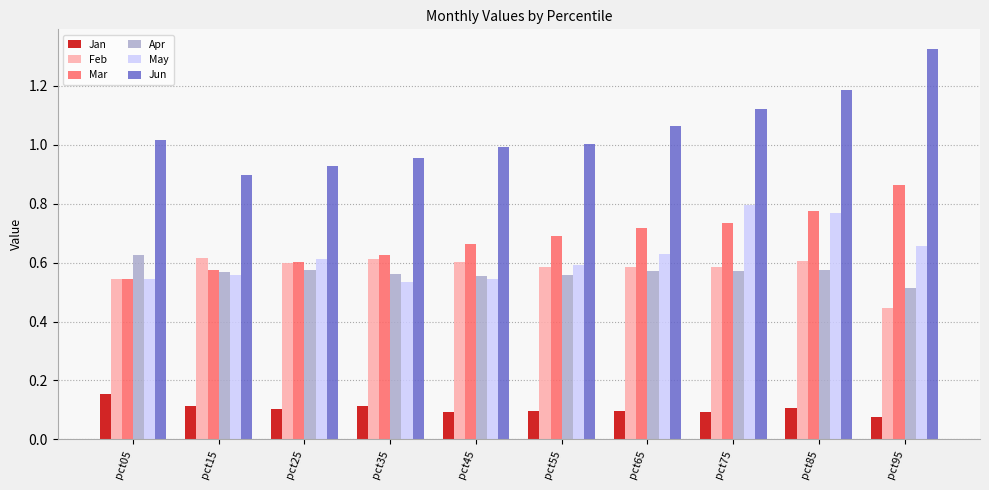

Which series has the largest range (max minus min)?

Jun